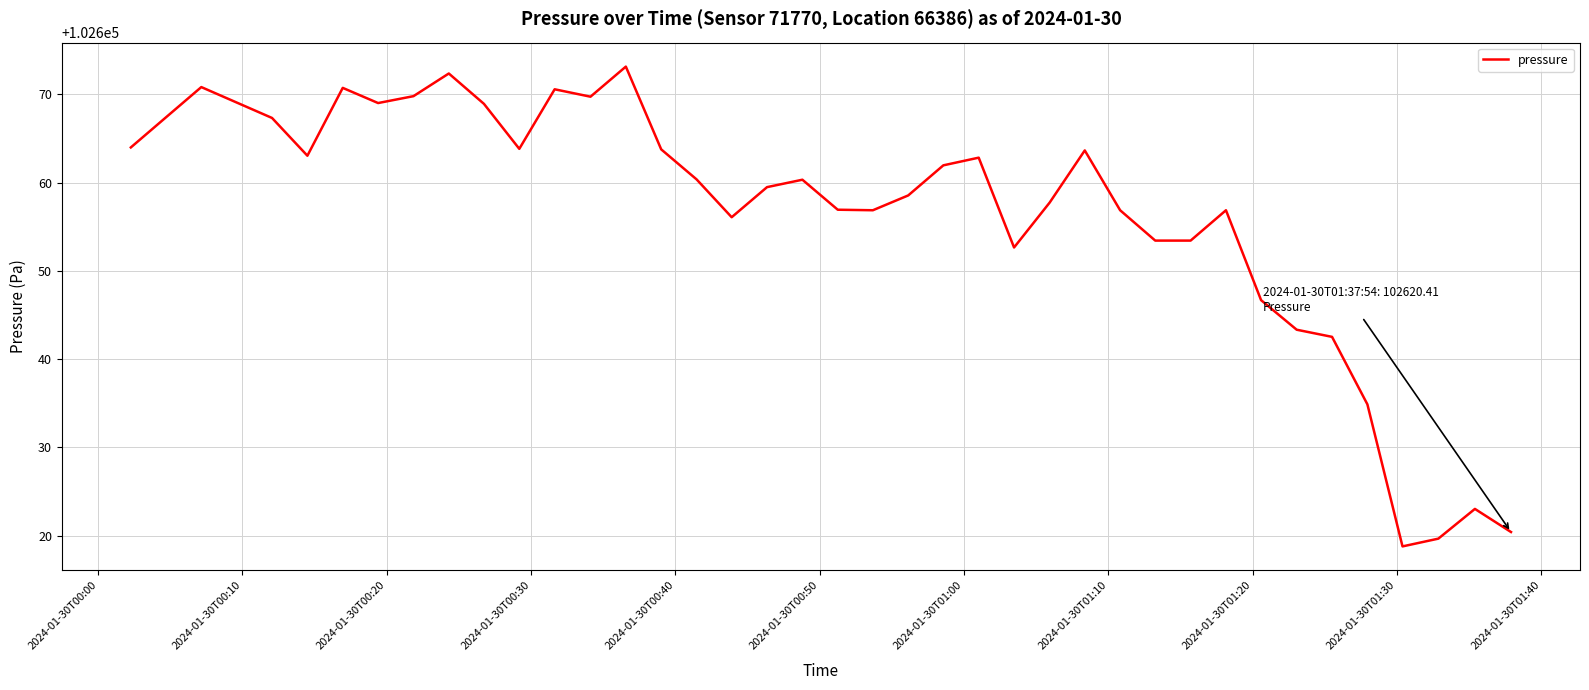

How many lines are shown in the chart?

1